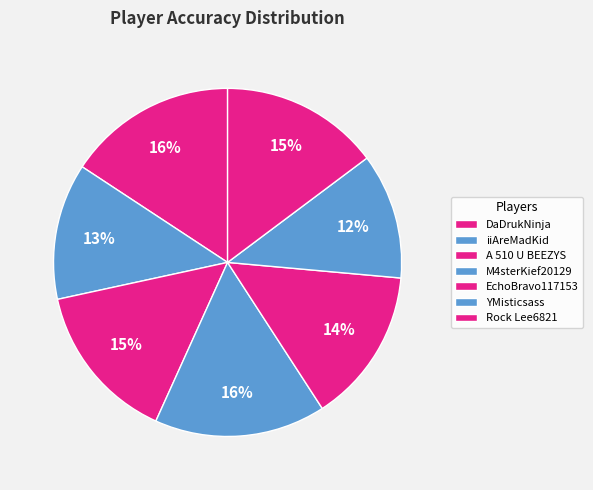

Do M4sterKief20129 and iiAreMadKid together represent more than half of the pie?

No